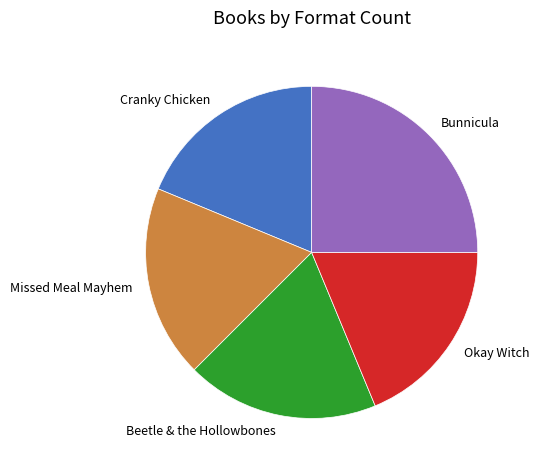

Which category has the biggest portion of the pie?

Bunnicula